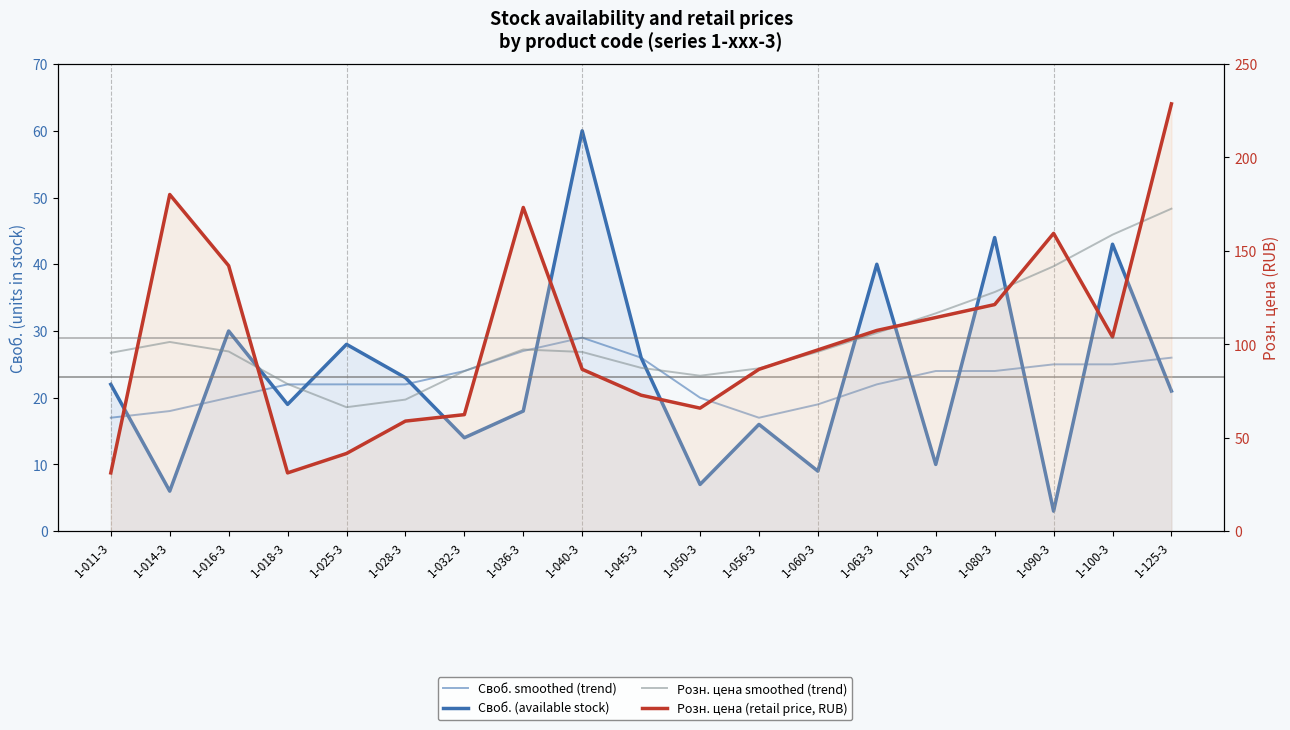

Reading left to right, list all the values displayed in this chart.

Своб. smoothed (trend): 1-011-3=17.0	1-014-3=18.0	1-016-3=20.0	1-018-3=22.0	1-025-3=22.0	1-028-3=22.0	1-032-3=24.0	1-036-3=27.0	1-040-3=29.0	1-045-3=26.0	1-050-3=20.0	1-056-3=17.0	1-060-3=19.0	1-063-3=22.0	1-070-3=24.0	1-080-3=24.0	1-090-3=25.0	1-100-3=25.0	1-125-3=26.0
Своб. (available stock): 1-011-3=22.0	1-014-3=6.0	1-016-3=30.0	1-018-3=19.0	1-025-3=28.0	1-028-3=23.0	1-032-3=14.0	1-036-3=18.0	1-040-3=60.0	1-045-3=26.0	1-050-3=7.0	1-056-3=16.0	1-060-3=9.0	1-063-3=40.0	1-070-3=10.0	1-080-3=44.0	1-090-3=3.0	1-100-3=43.0	1-125-3=21.0
Розн. цена smoothed (trend): 1-011-3=95.4	1-014-3=101.3	1-016-3=96.2	1-018-3=78.8	1-025-3=66.3	1-028-3=70.4	1-032-3=85.7	1-036-3=97.2	1-040-3=95.9	1-045-3=87.4	1-050-3=83.2	1-056-3=87.1	1-060-3=96.0	1-063-3=106.1	1-070-3=116.6	1-080-3=128.0	1-090-3=141.8	1-100-3=158.7	1-125-3=172.6
Розн. цена (retail price, RUB): 1-011-3=31.2	1-014-3=180.2	1-016-3=142.1	1-018-3=31.2	1-025-3=41.6	1-028-3=58.9	1-032-3=62.4	1-036-3=173.2	1-040-3=86.6	1-045-3=72.8	1-050-3=65.8	1-056-3=86.6	1-060-3=97.0	1-063-3=107.4	1-070-3=114.3	1-080-3=121.3	1-090-3=159.4	1-100-3=104.0	1-125-3=228.7